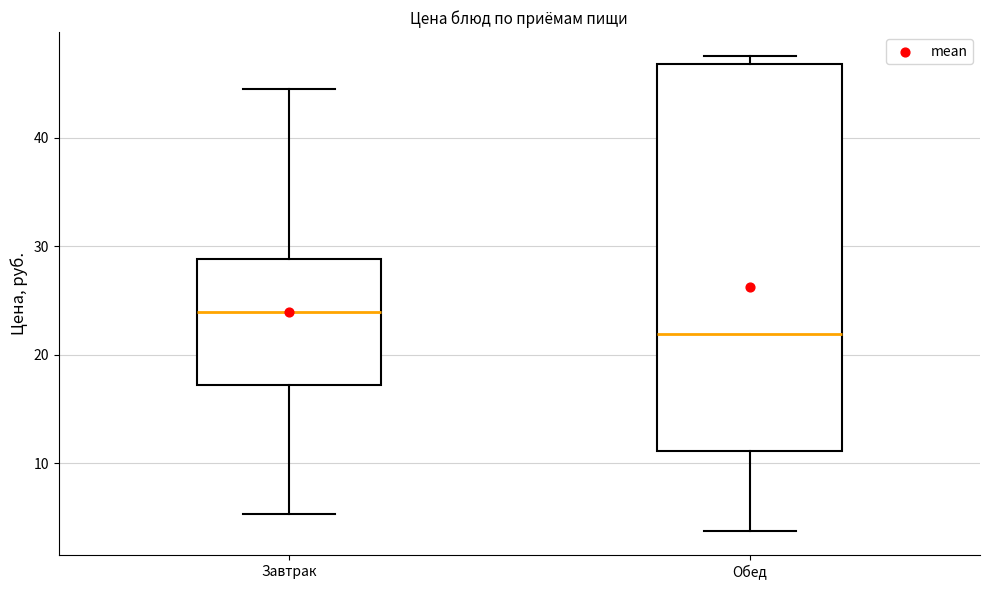

Which box has the highest median line?

Завтрак